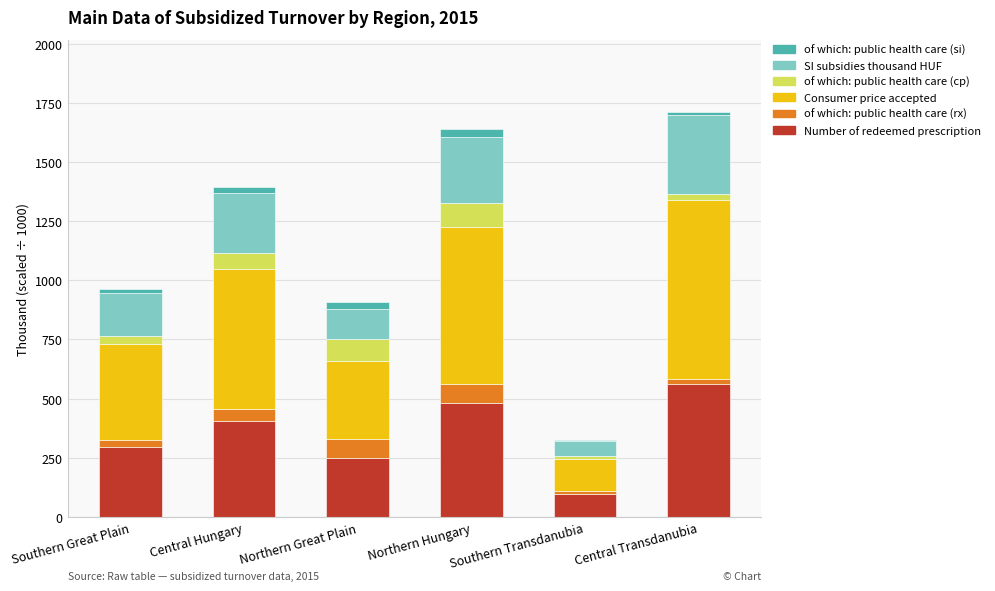

Does the chart contain stacked bars?

Yes